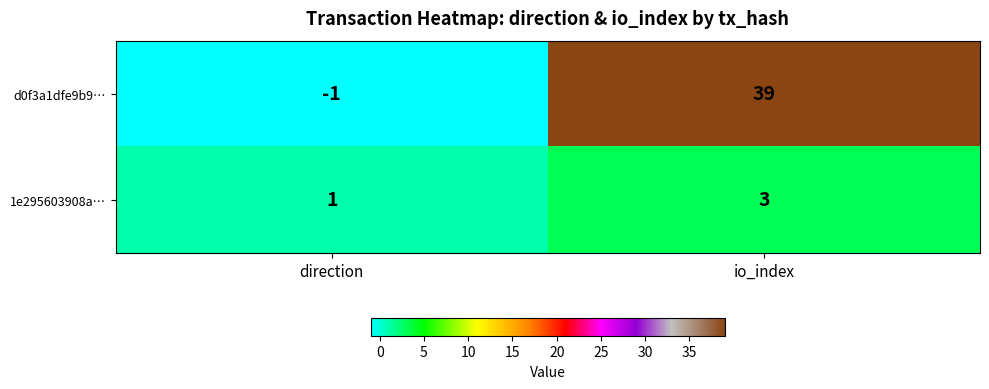

At which category is the sum across all series the highest?

io_index